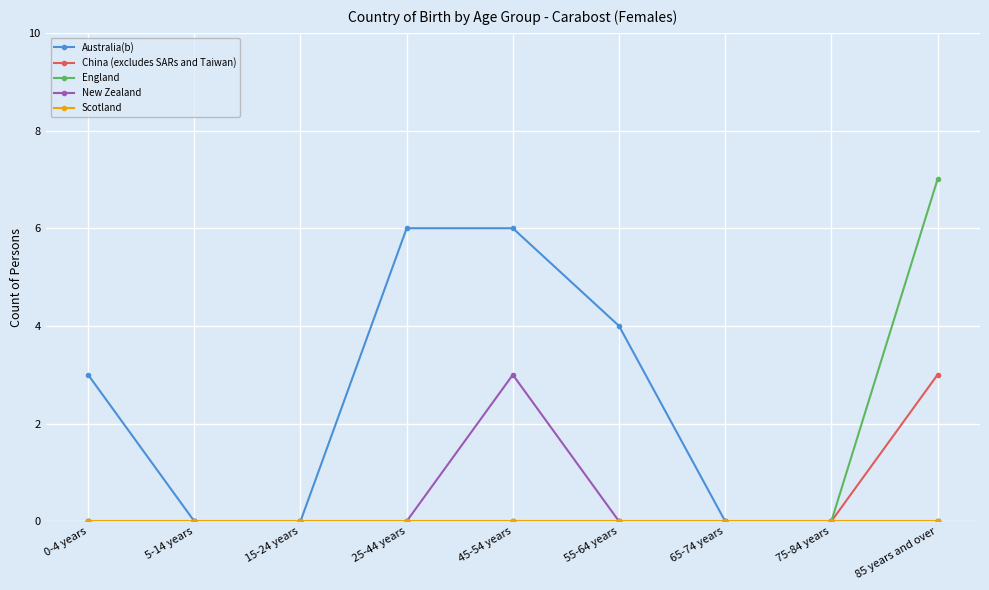

What is the label of the 8th point from the left?

75-84 years